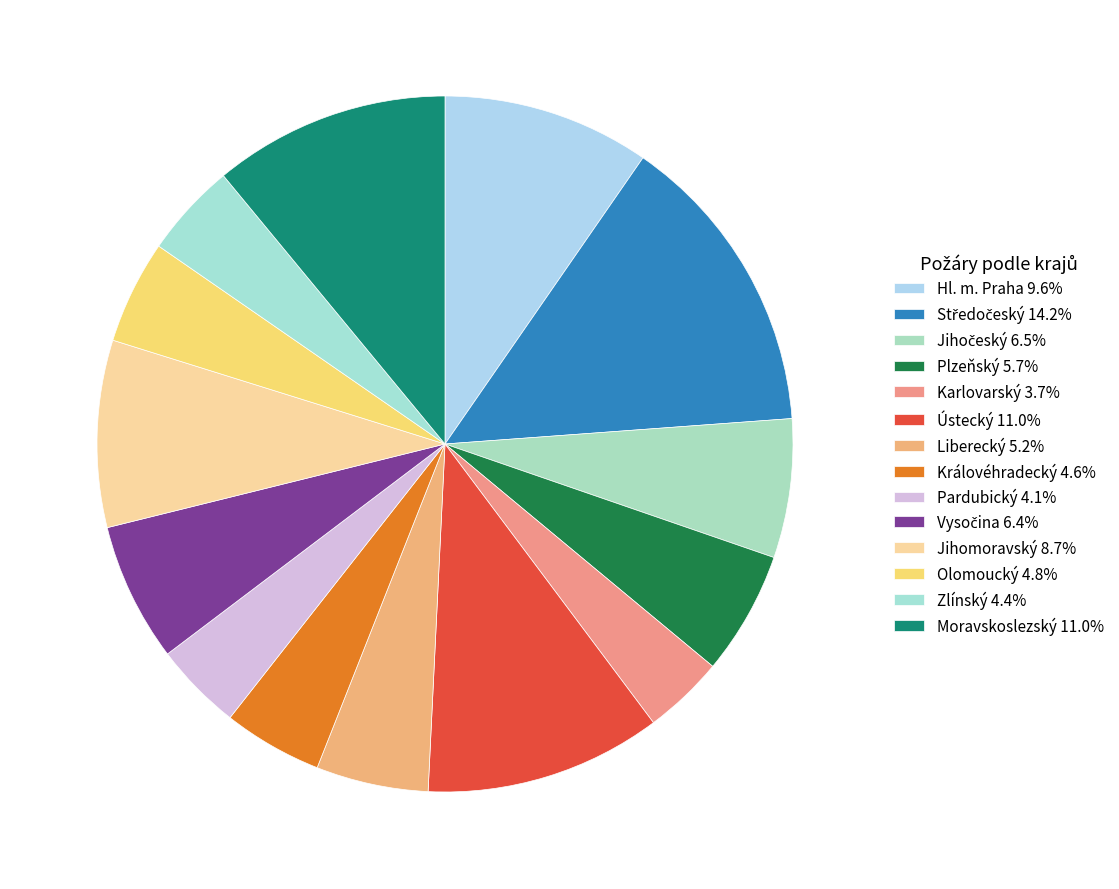

The Královéhradecký slice represents 5% of the pie. True or false?

True